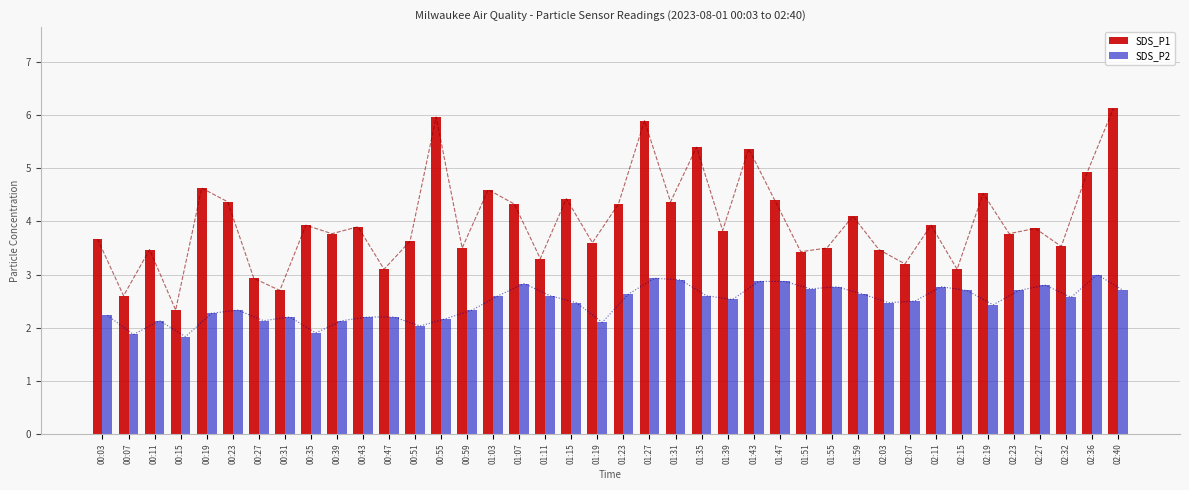

How many values in the SDS_P1 series exceed 3?

36